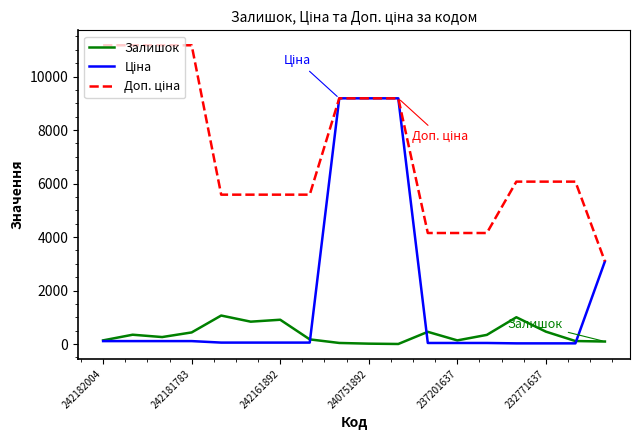

What is the maximum value shown in the chart?

11169.0